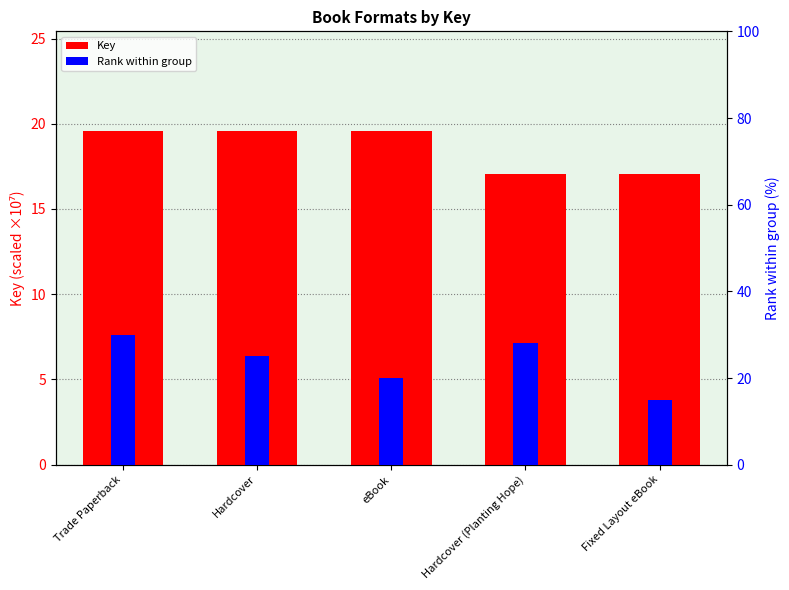

What are all the series names shown in the legend?

Key, Rank within group